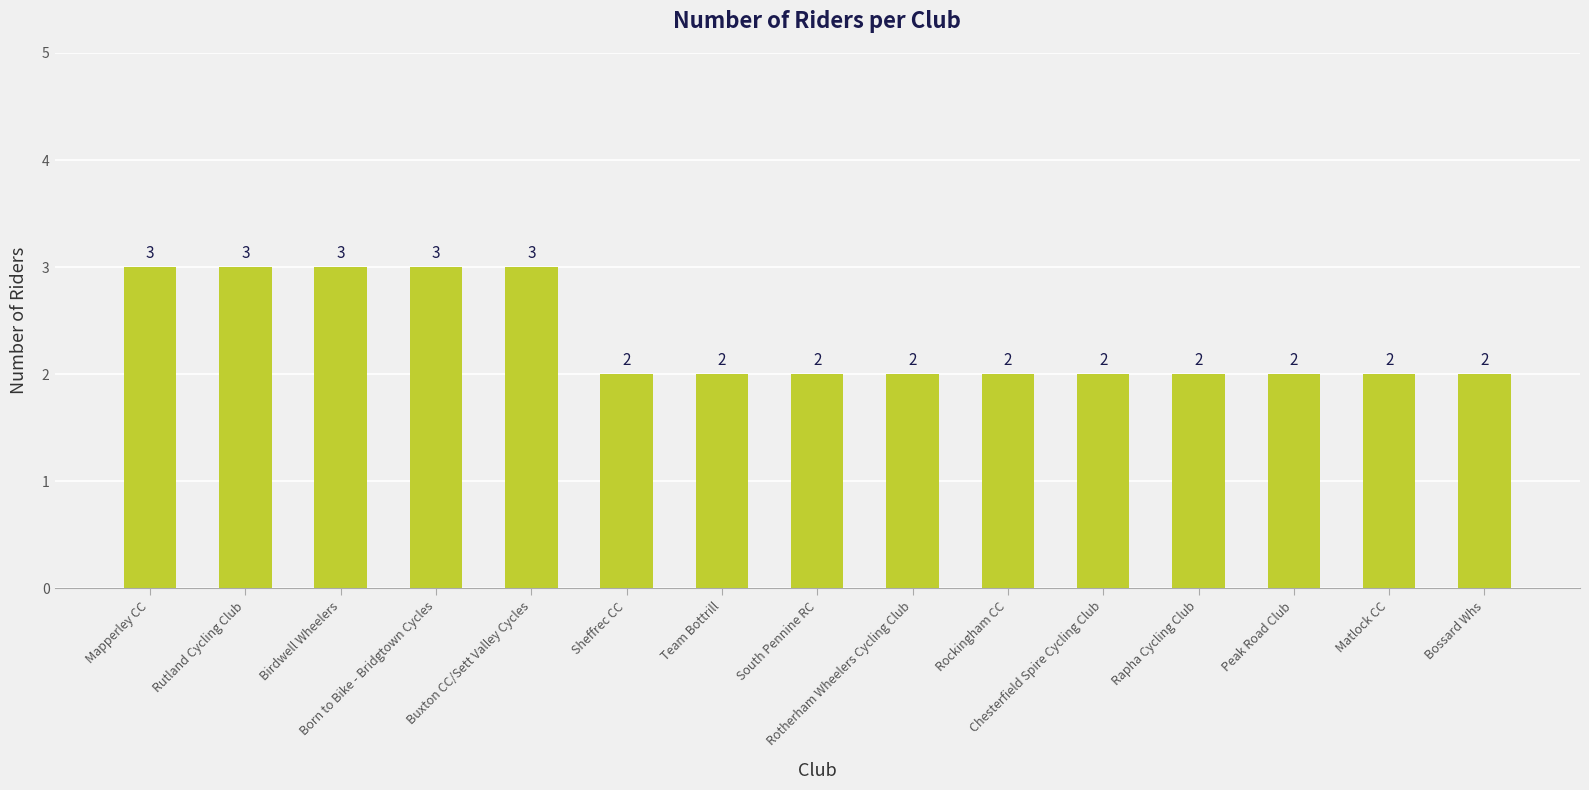

What is the smallest value displayed?

2